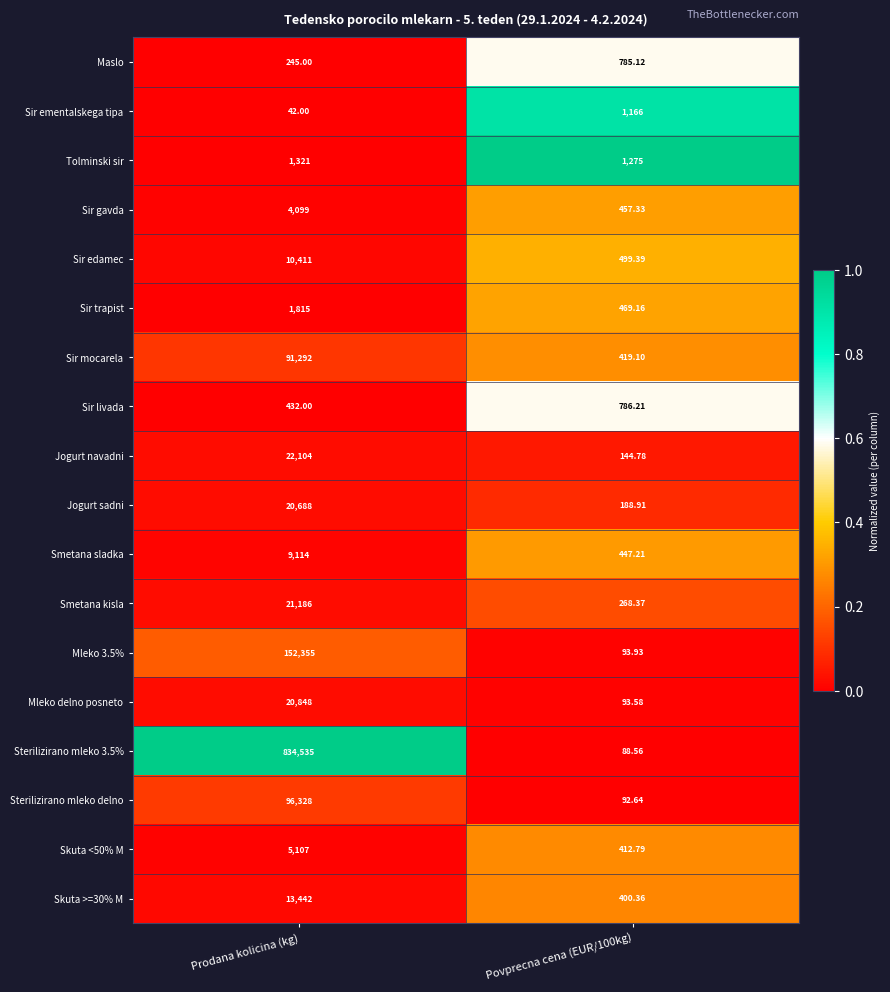

What is the difference between the highest and lowest values at Prodana kolicina (kg)?

834493.0